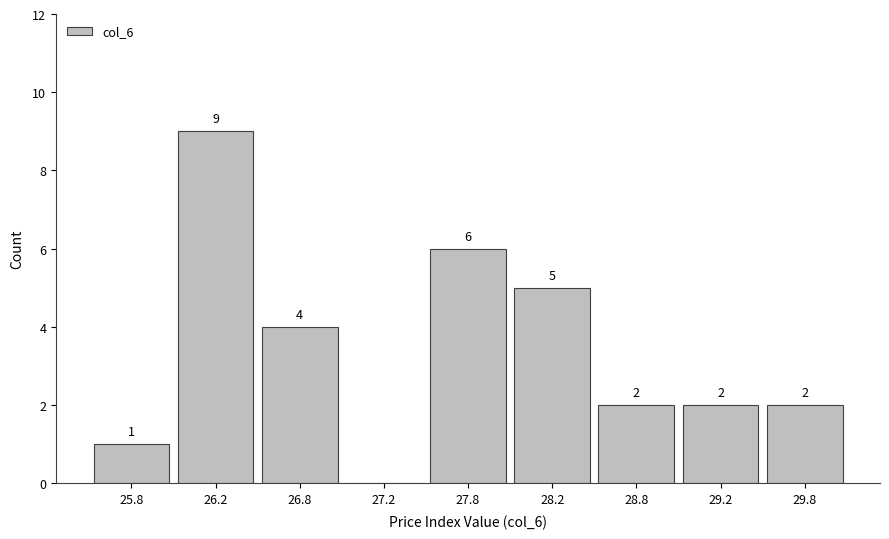

Reading left to right, list all the values displayed in this chart.

25.8=1	26.2=9	26.8=4	27.2=0	27.8=6	28.2=5	28.8=2	29.2=2	29.8=2